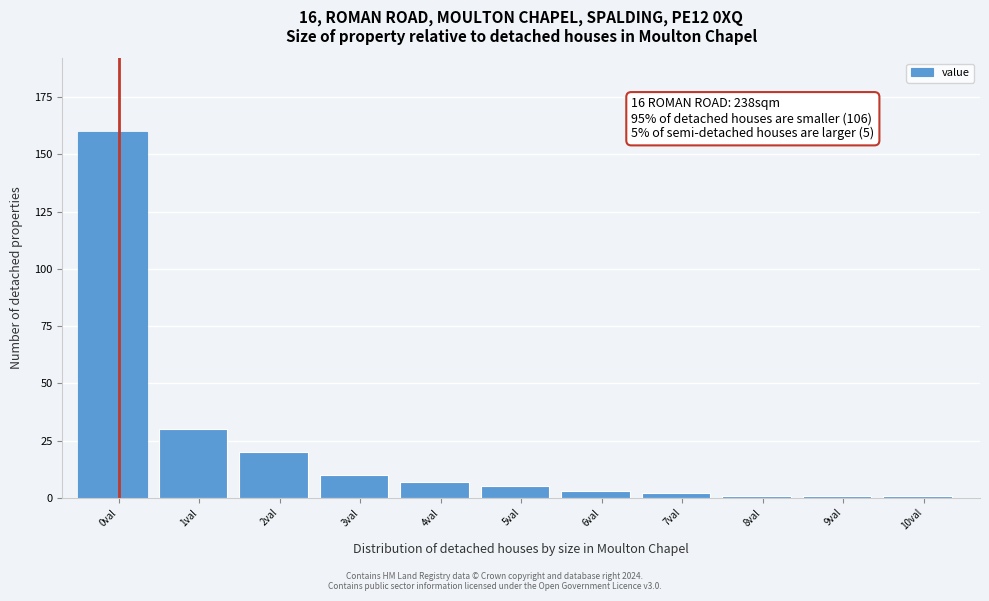

Reading left to right, what are all the values shown in this chart?

160	30	20	10	7	5	3	2	1	1	1